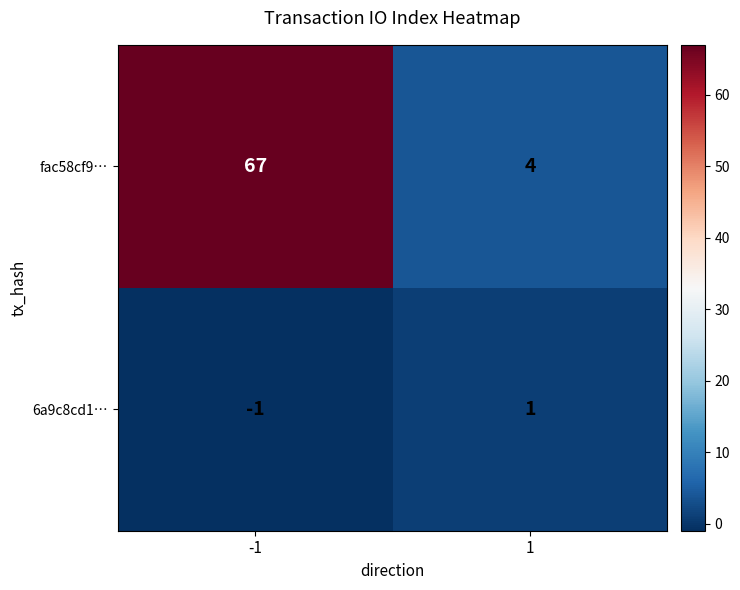

What is the approximate value of fac58cf9… at 1?

4